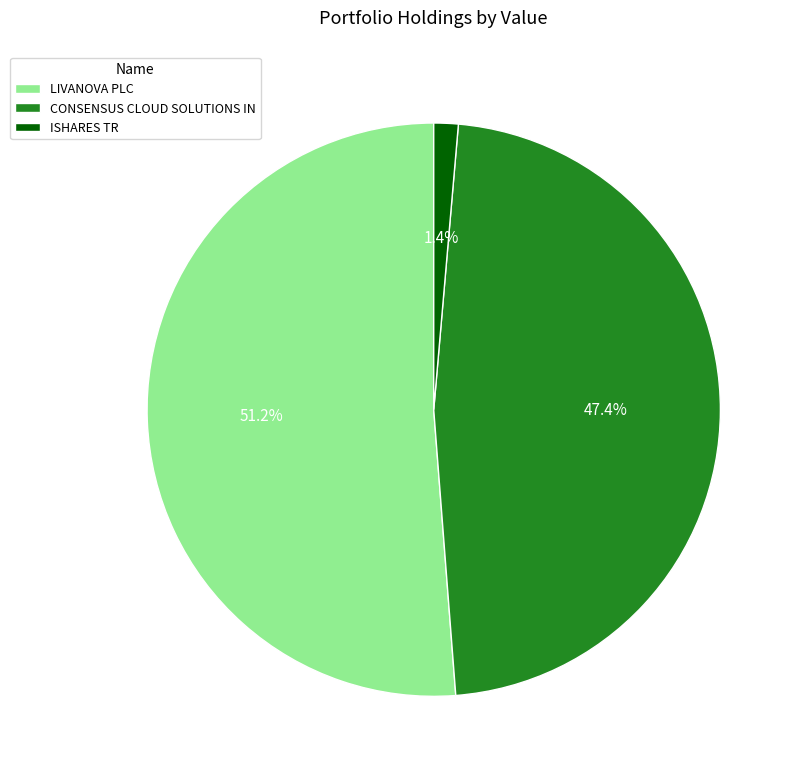

Is there a majority slice in this chart?

Yes